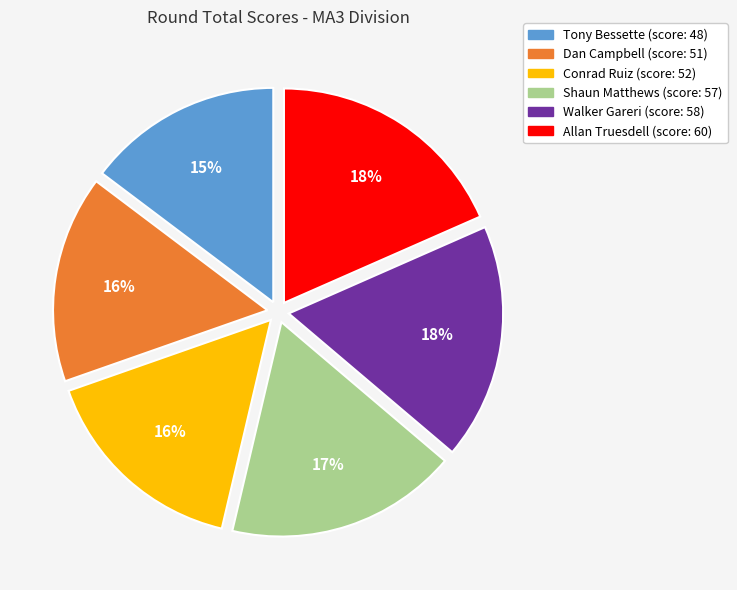

Does Conrad Ruiz account for over 50% of the chart?

No